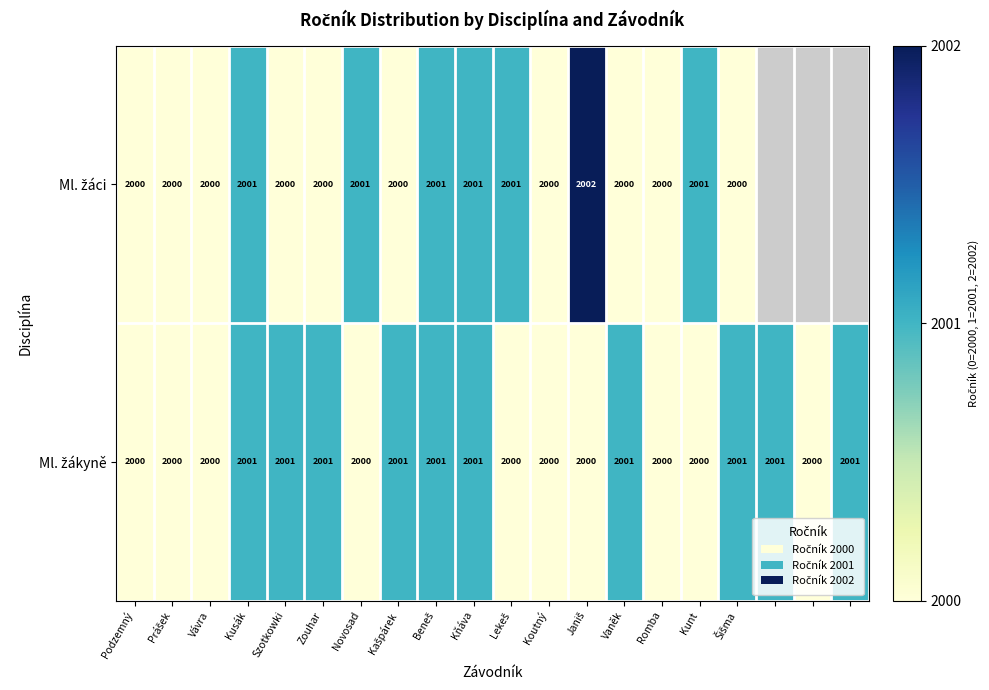

Between Lekeš and Koutný, which is larger?

Lekeš